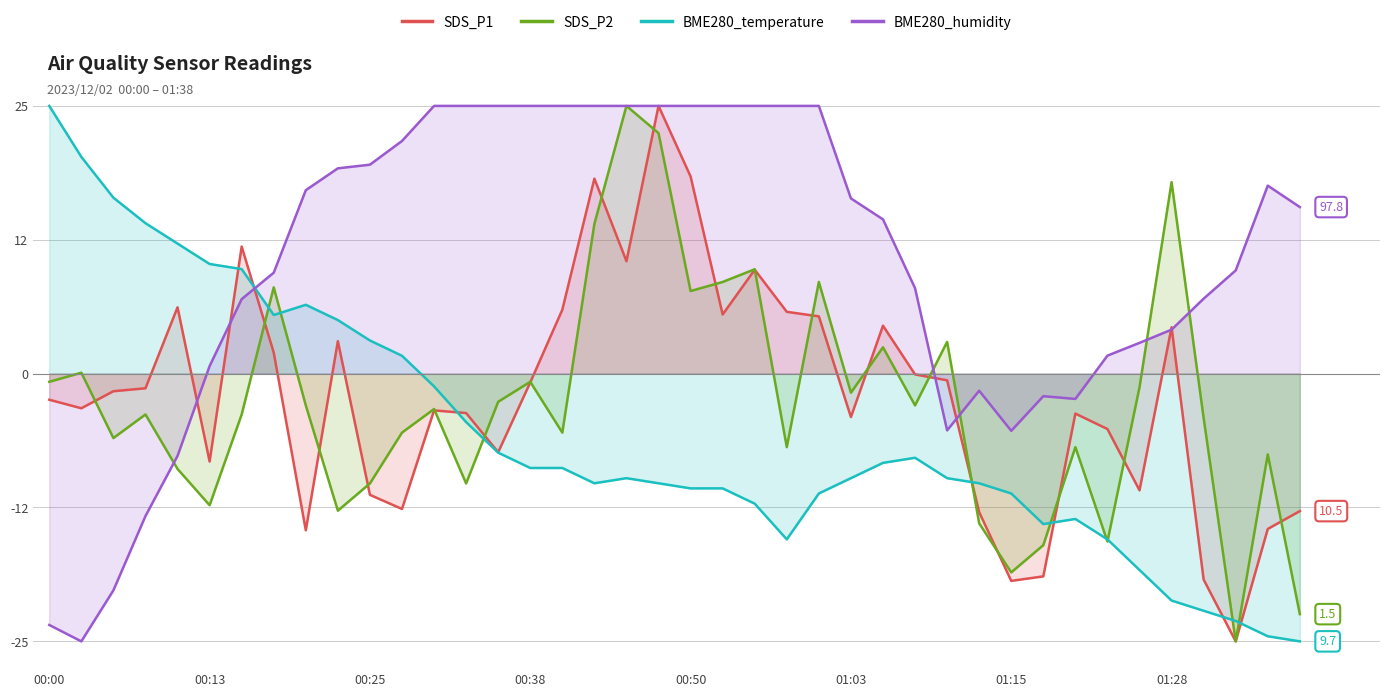

True or false: SDS_P2 and SDS_P1 cross at least once.

True